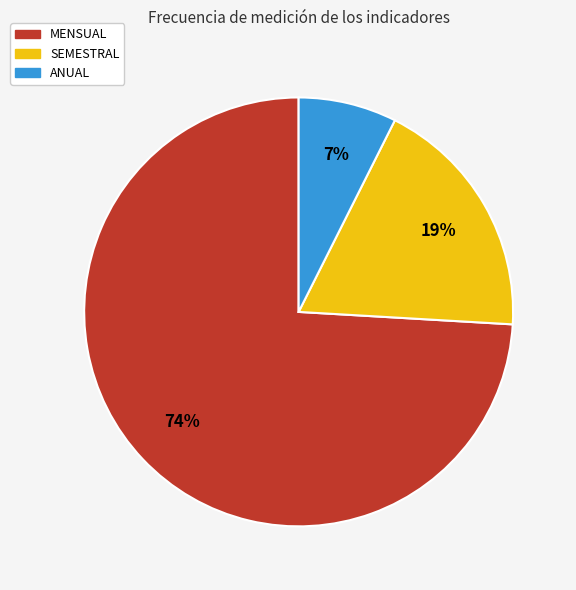

To the nearest percent, what is the average slice percentage?

33%